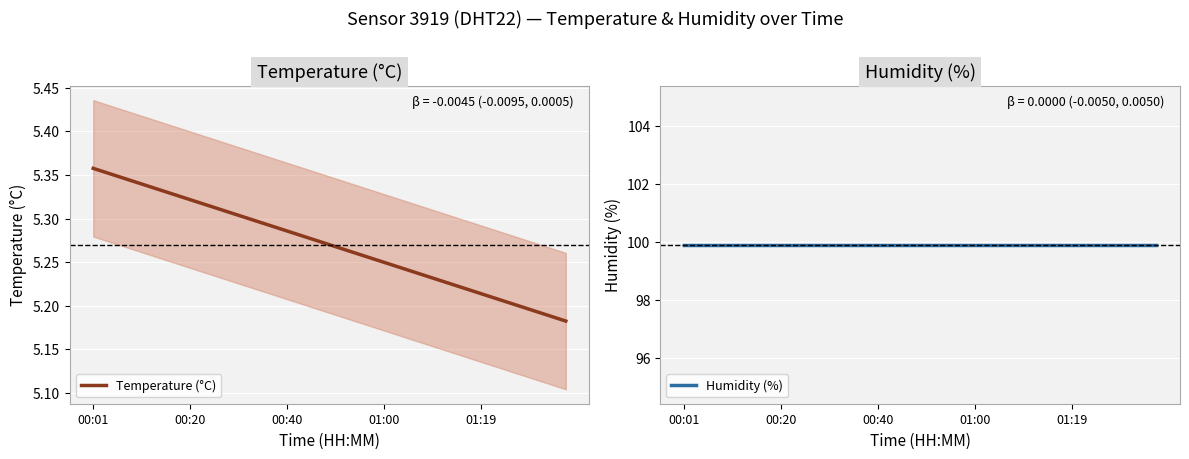

Where is Humidity (%) nearest to the value 99?

00:01